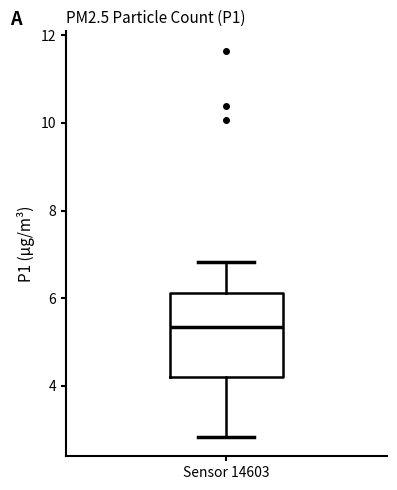

Transcribe this box plot: give where the median line is, the range the box spans, and where the two whiskers end, as read against the y-axis. The values are not printed on the chart, so give them approximately, as read against the axis.

median 5.4, box 4.2 to 6.2, whiskers 2.8 to 6.8